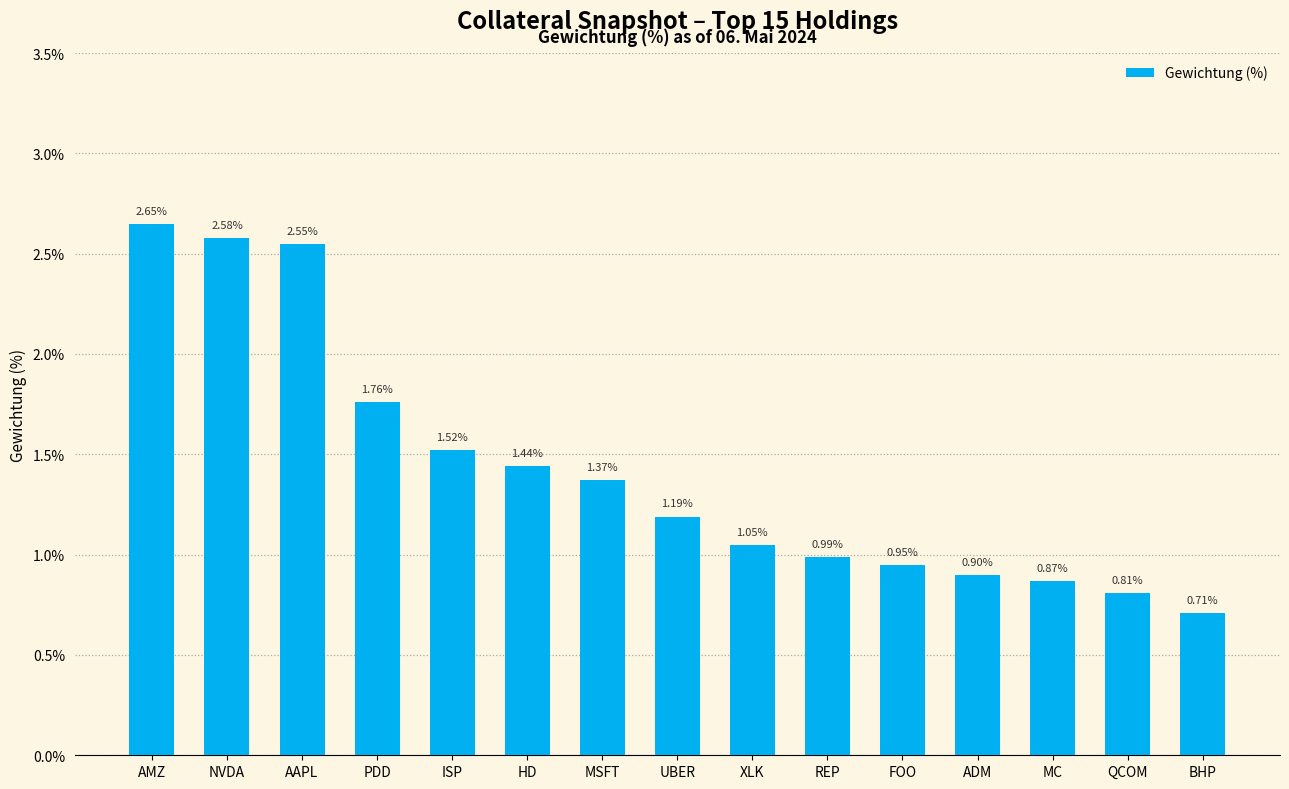

What is the difference between the second highest and minimum values?

1.9